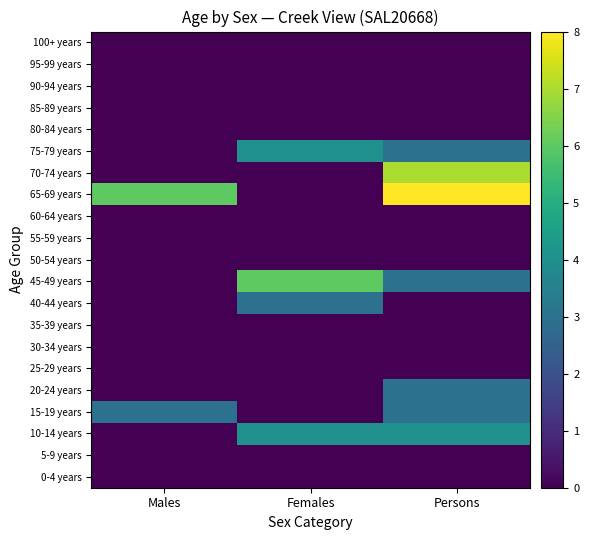

Reading left to right, extract all data points from this chart.

0-4 years: Males=0	Females=0	Persons=0
5-9 years: Males=0	Females=0	Persons=0
10-14 years: Males=0	Females=4	Persons=4
15-19 years: Males=3	Females=0	Persons=3
20-24 years: Males=0	Females=0	Persons=3
25-29 years: Males=0	Females=0	Persons=0
30-34 years: Males=0	Females=0	Persons=0
35-39 years: Males=0	Females=0	Persons=0
40-44 years: Males=0	Females=3	Persons=0
45-49 years: Males=0	Females=6	Persons=3
50-54 years: Males=0	Females=0	Persons=0
55-59 years: Males=0	Females=0	Persons=0
60-64 years: Males=0	Females=0	Persons=0
65-69 years: Males=6	Females=0	Persons=8
70-74 years: Males=0	Females=0	Persons=7
75-79 years: Males=0	Females=4	Persons=3
80-84 years: Males=0	Females=0	Persons=0
85-89 years: Males=0	Females=0	Persons=0
90-94 years: Males=0	Females=0	Persons=0
95-99 years: Males=0	Females=0	Persons=0
100+ years: Males=0	Females=0	Persons=0